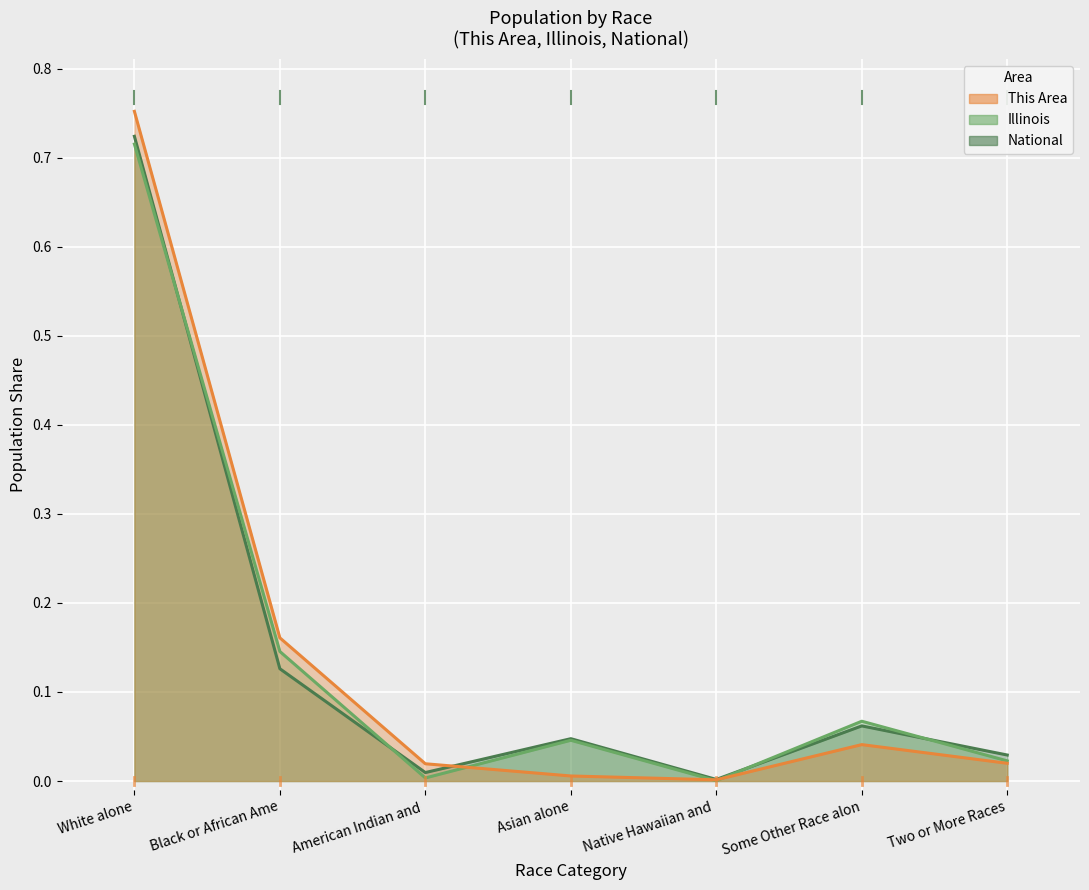

Between which two adjacent categories do This Area and National first intersect?

American Indian and and Asian alone